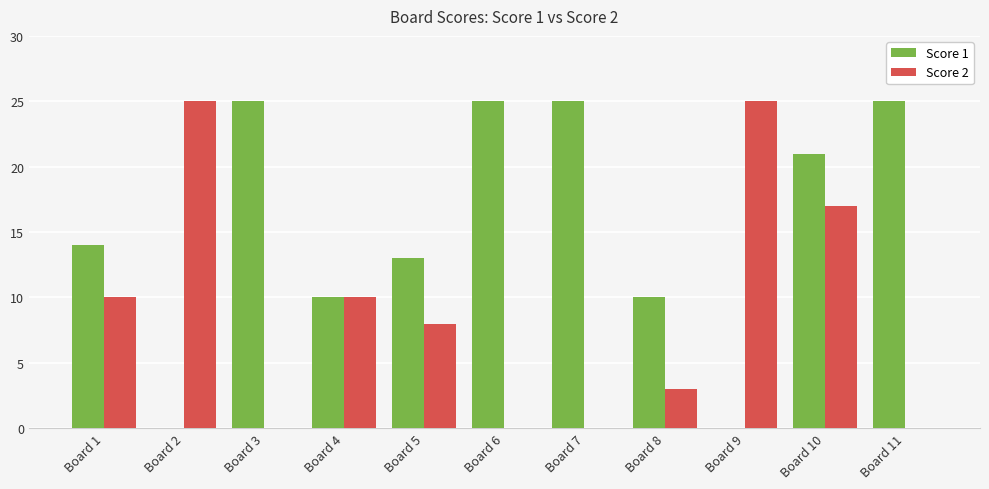

The value of Score 1 at Board 3 is 25. True or false?

True